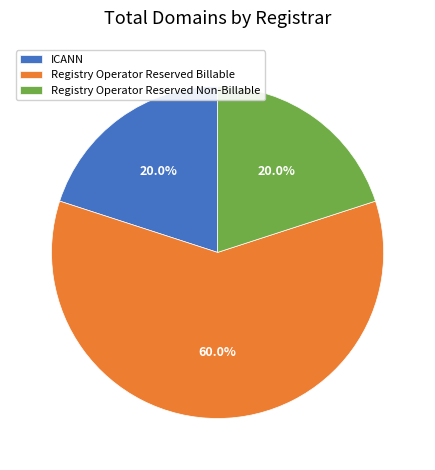

Approximately how many times larger is the value at ICANN compared to Registry Operator Reserved Billable?

0.3